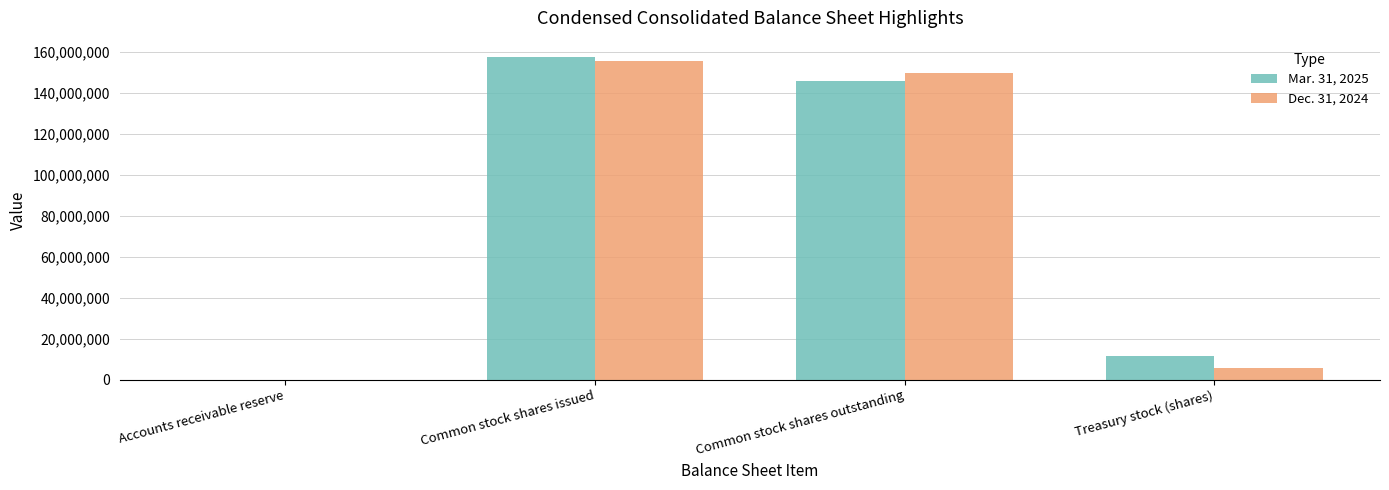

Are the bars grouped side by side (vs. stacked)?

Yes